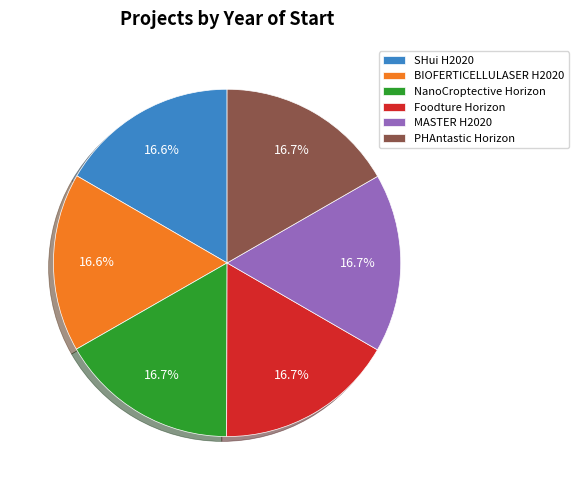

How many segments does this pie chart have?

6